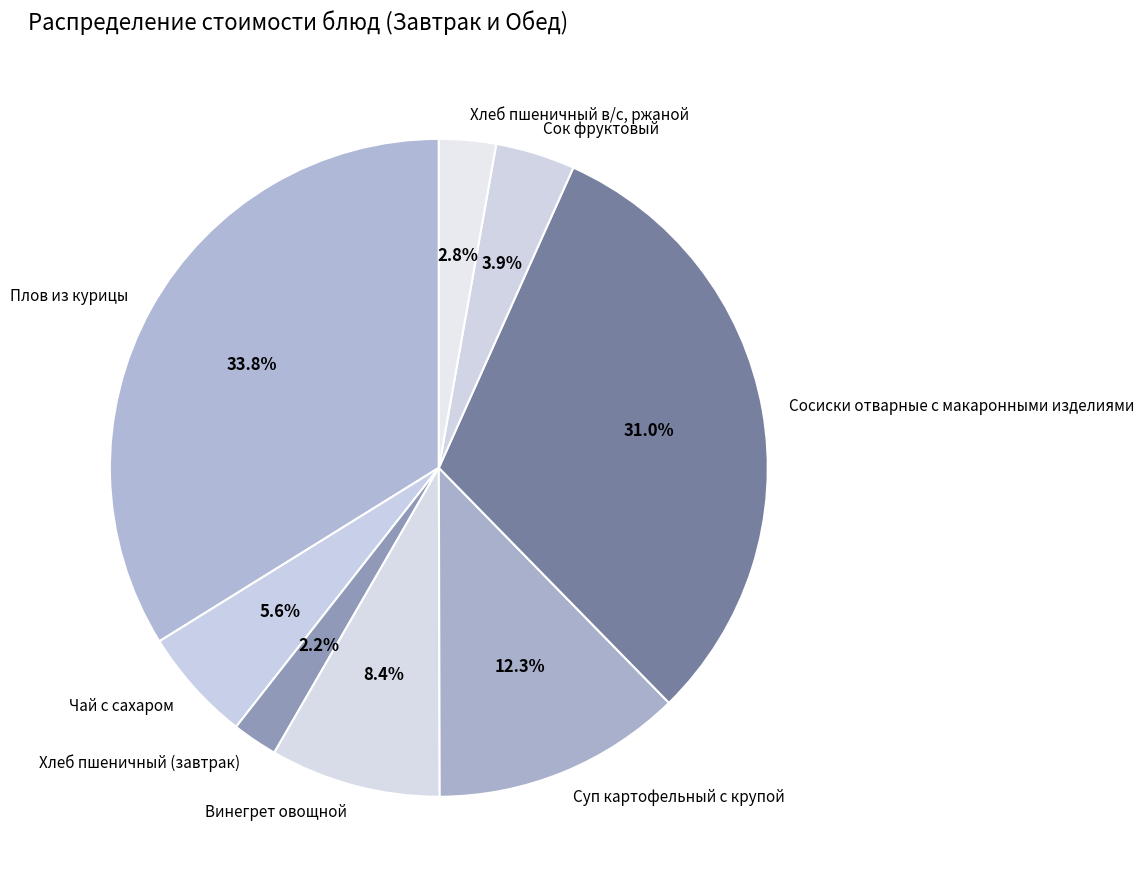

Is it true that Суп картофельный с крупой is 12% of the pie?

True